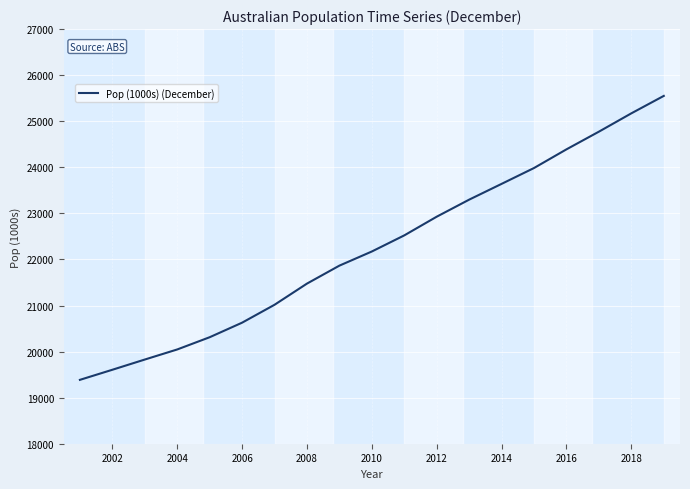

What is the smallest value displayed?

19386.5